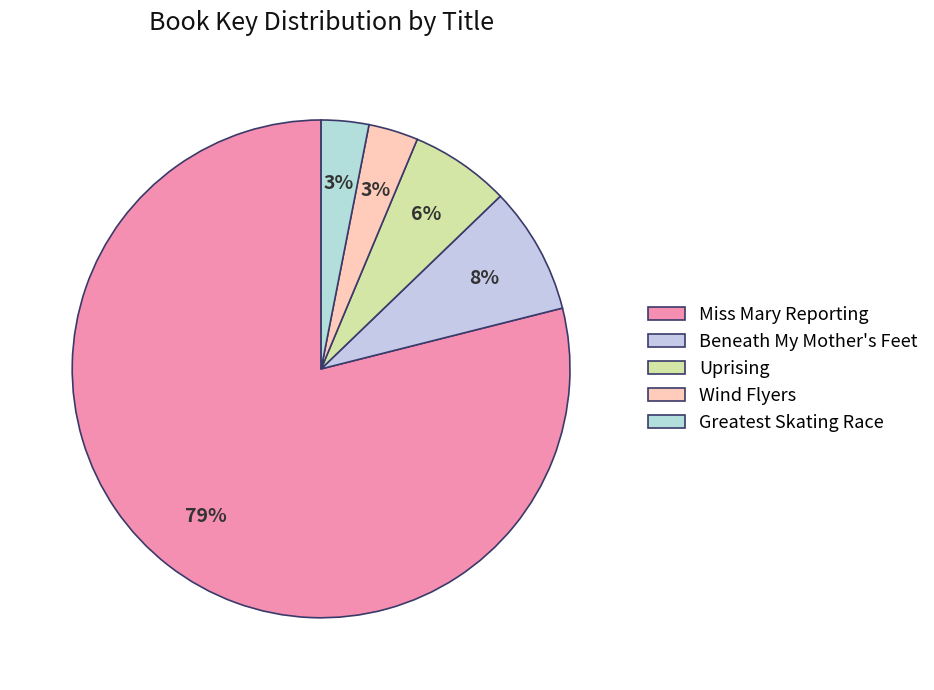

Rank the categories by value from highest to lowest.

Miss Mary Reporting, Beneath My Mother's Feet, Uprising, Wind Flyers, Greatest Skating Race